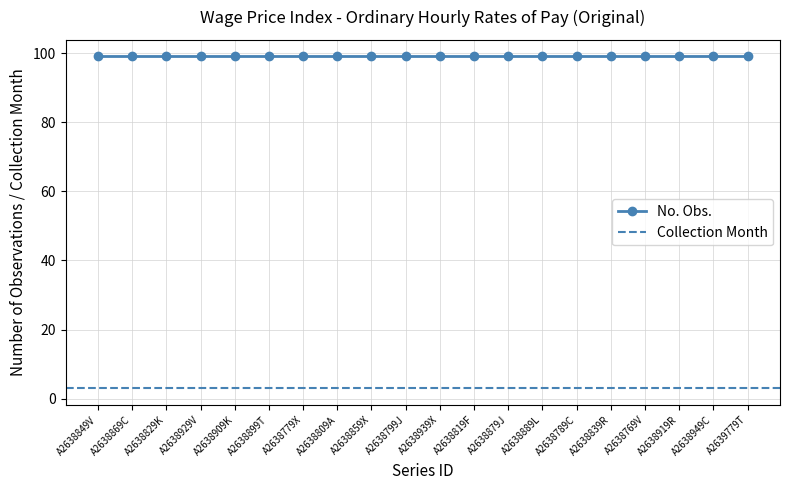

What is the value of the Collection Month point at the 6th from the left?

3